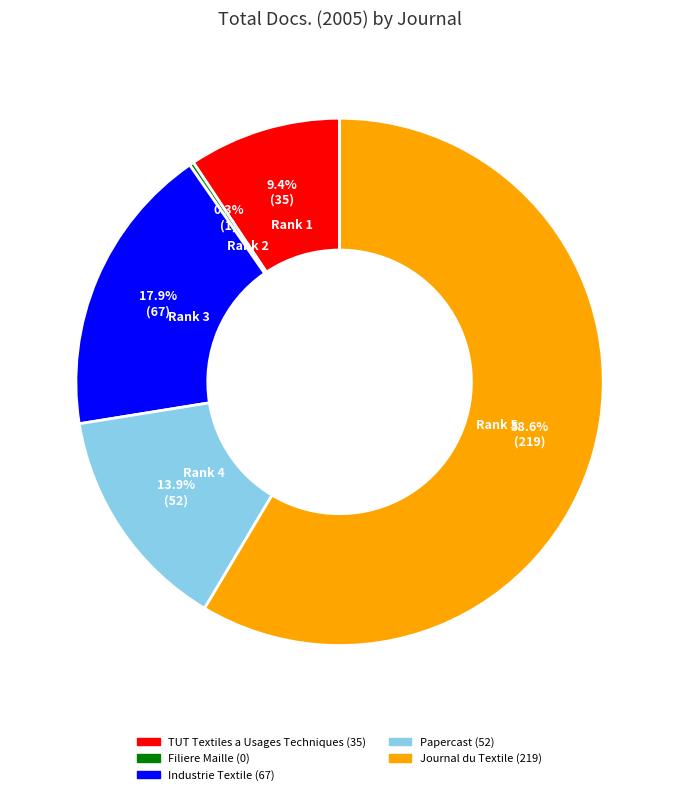

To the nearest percent, what portion does Journal du Textile represent?

59%